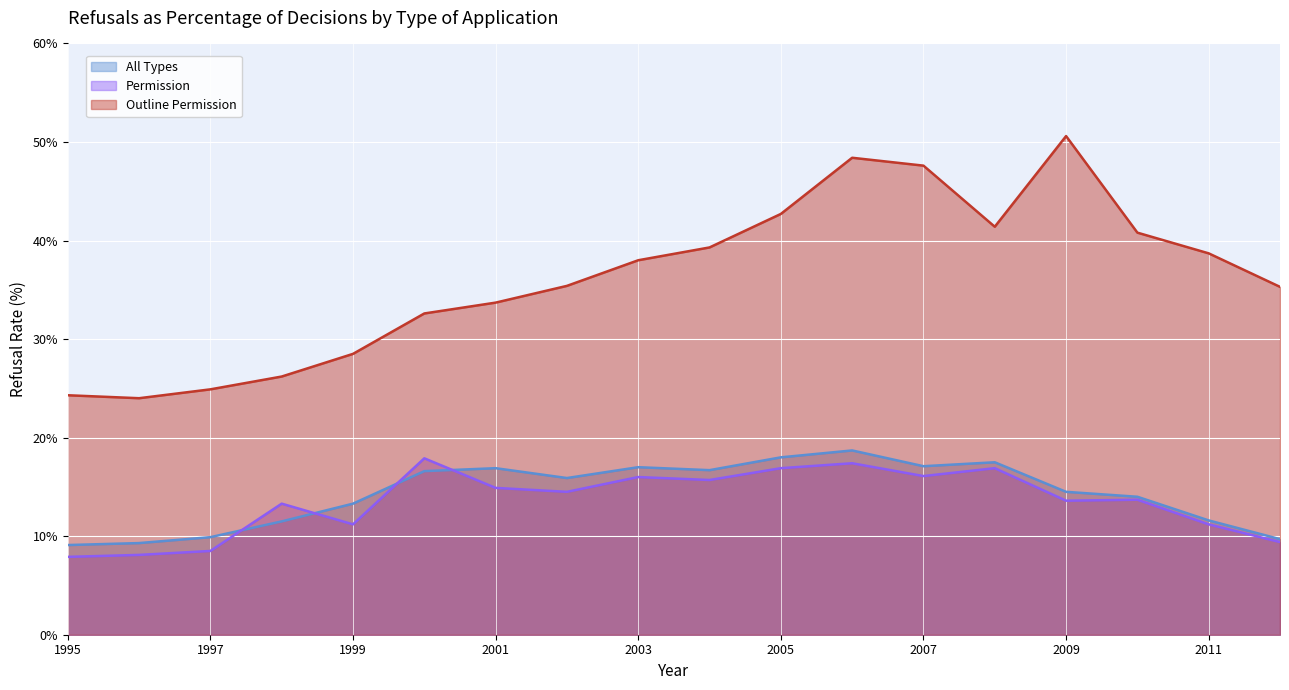

How many data points in Permission are above 14?

9